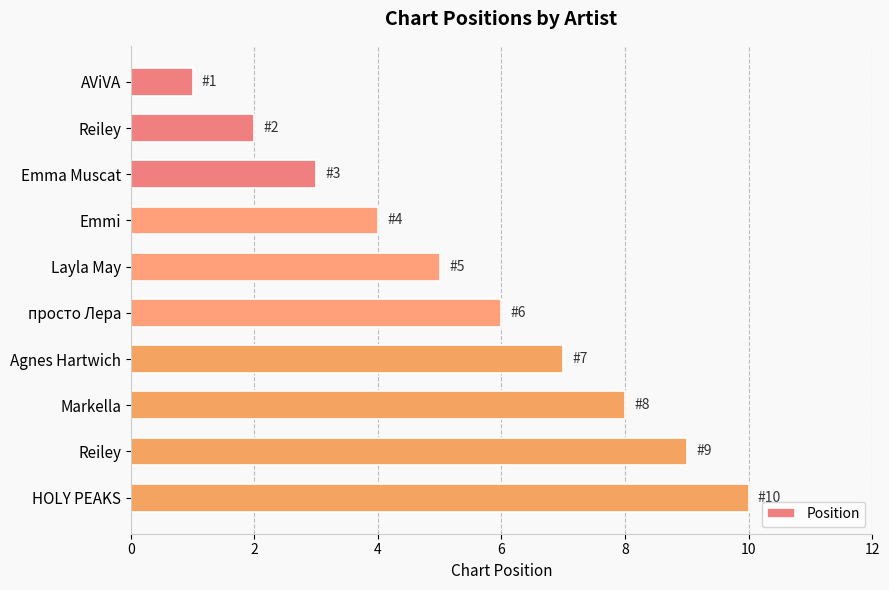

Are the bars horizontal?

Yes